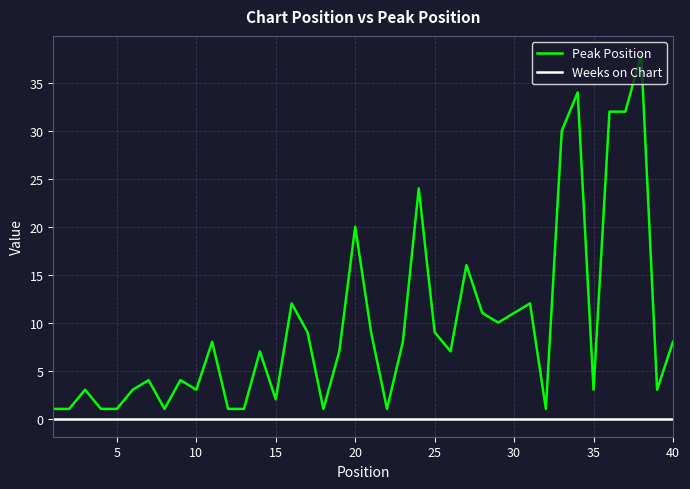

Which series has the largest total across all categories?

Peak Position